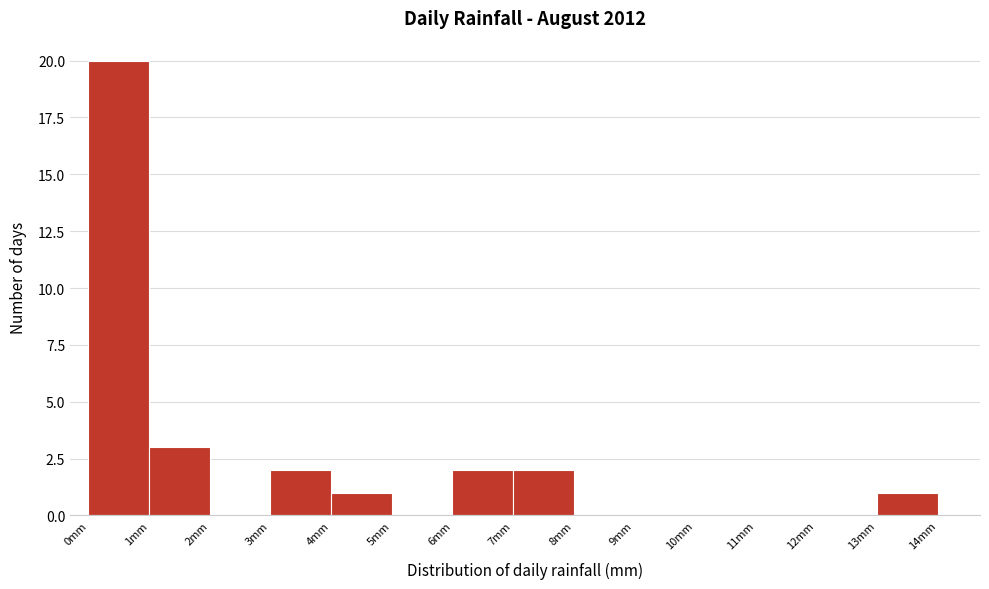

What is the height of the bar covering 13 to 14 on the x-axis? The values are not printed on the chart, so give them approximately, as read against the axis.

1